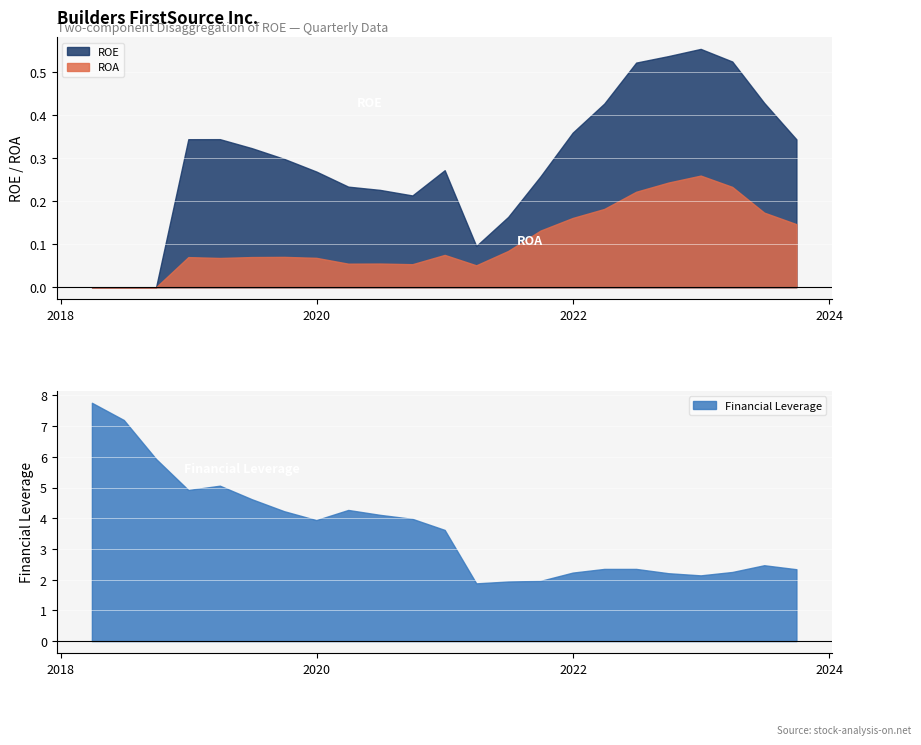

What is the total value across all series at 2020-06-30?

4.4